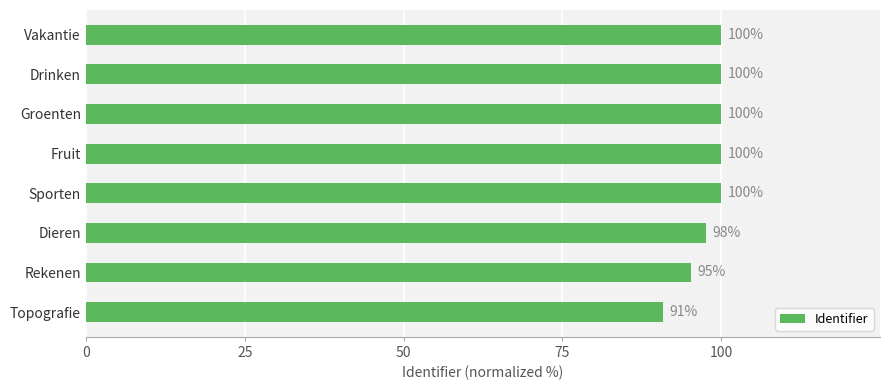

Which label corresponds to the smallest value in the chart?

Topografie